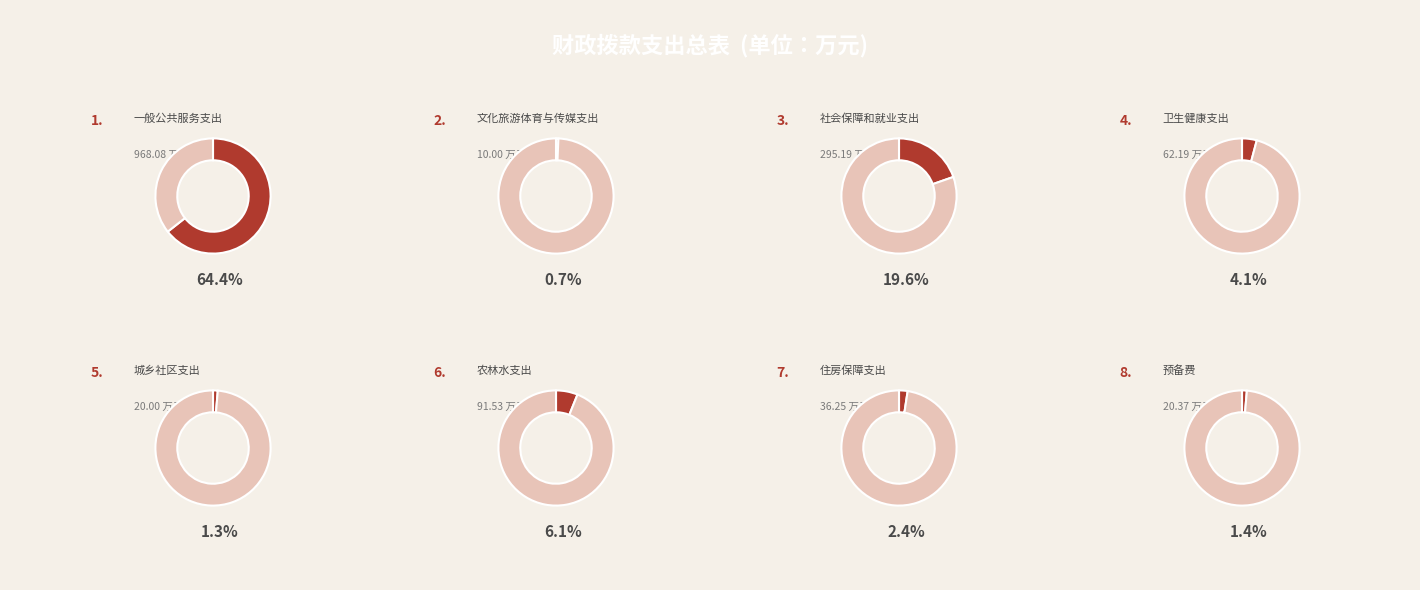

Between 一般公共服务支出 and 住房保障支出, which is larger?

一般公共服务支出